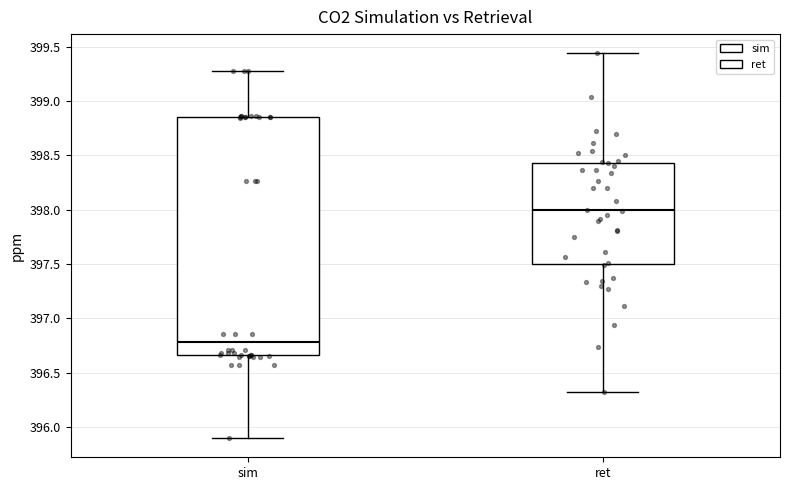

Reading left to right, transcribe this box plot: for each box, give where its median line is, the range the box spans, and where its two whiskers end, as read against the y-axis. The values are not printed on the chart, so give them approximately, as read against the axis.

sim: median 396.80, box 396.65 to 398.85, whiskers 395.90 to 399.30
ret: median 398.00, box 397.50 to 398.45, whiskers 396.30 to 399.45